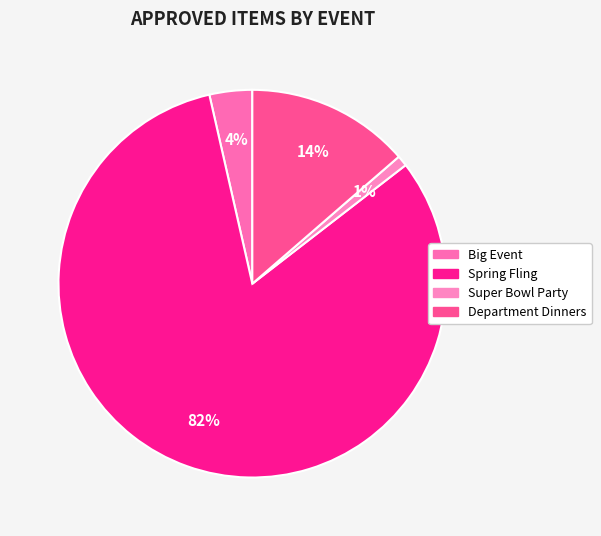

How many segments does this pie chart have?

4